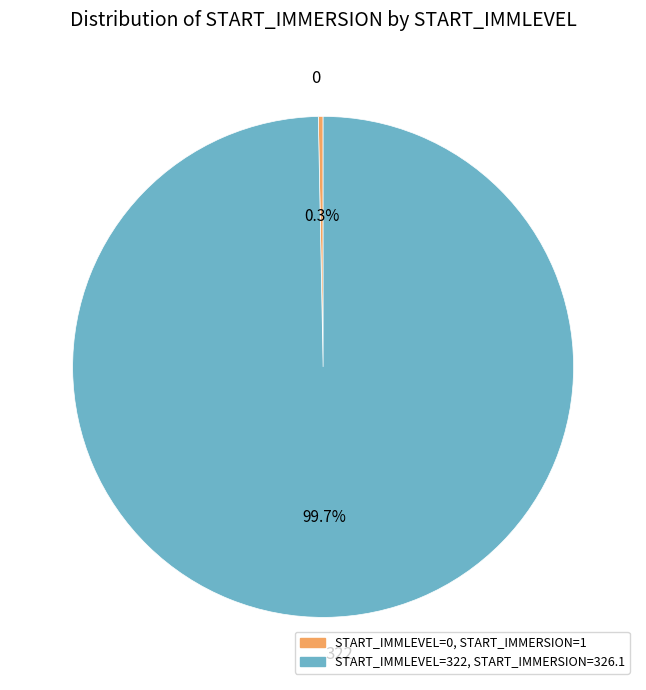

Is it true that 0 is 0% of the pie?

True